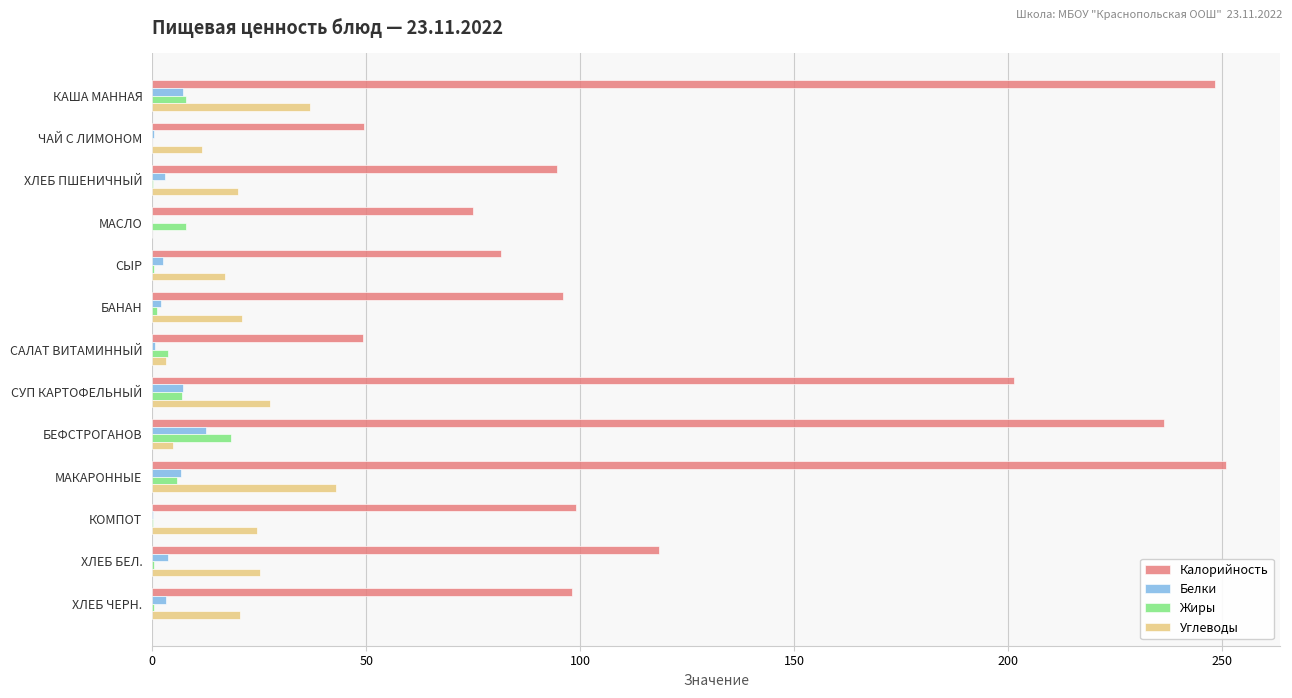

What is the greatest value displayed?

251.0